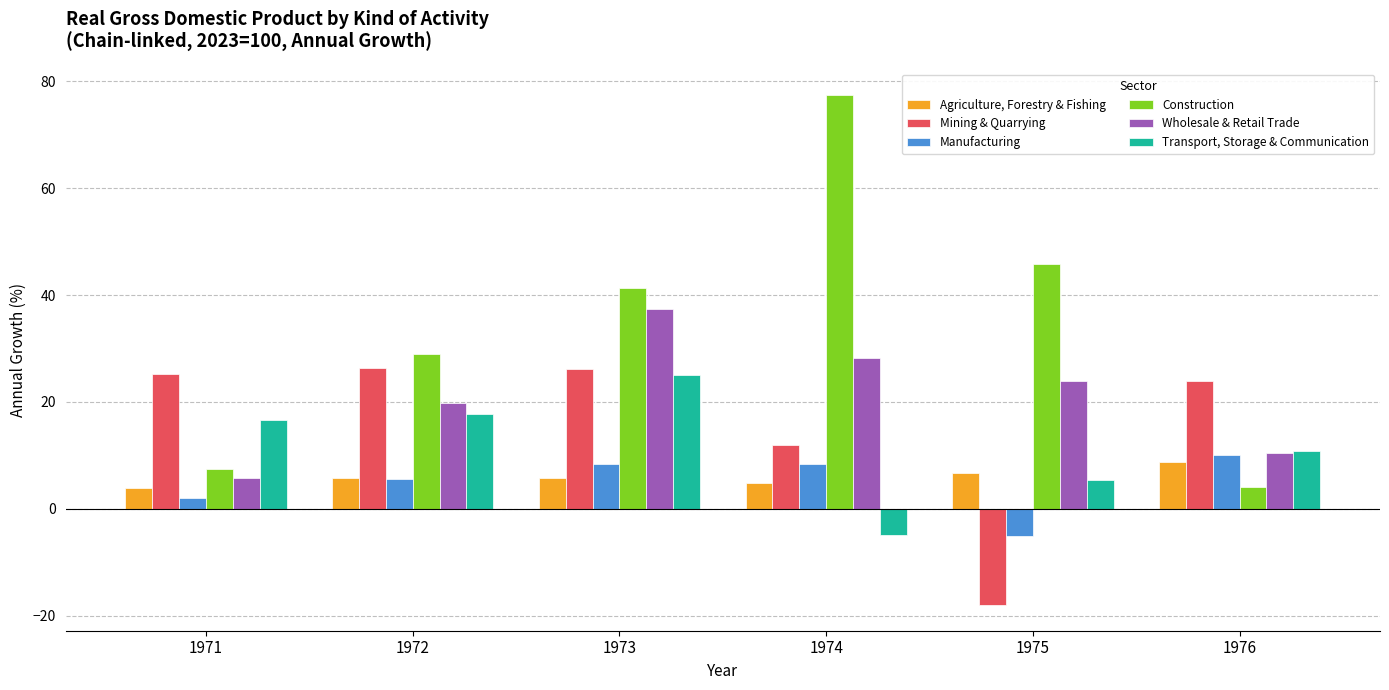

Are the bars grouped side by side (vs. stacked)?

Yes